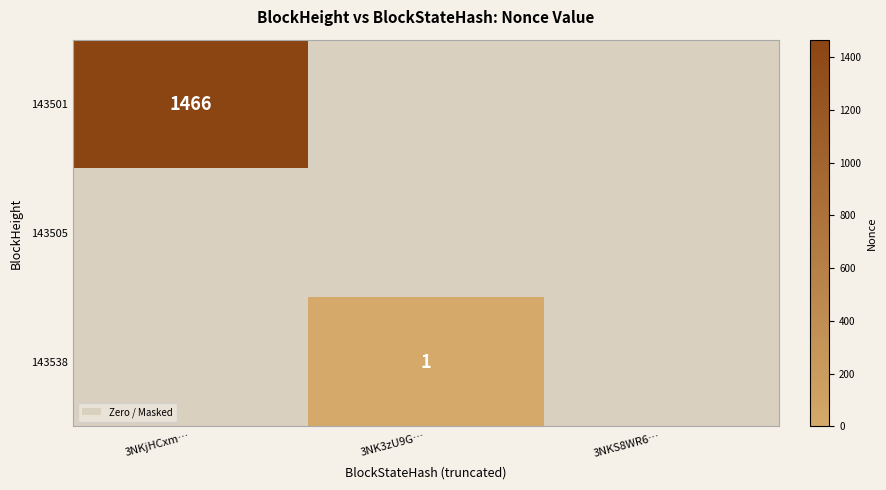

The 143538 series shows 1 at 3NK3zU9G…. True or false?

True